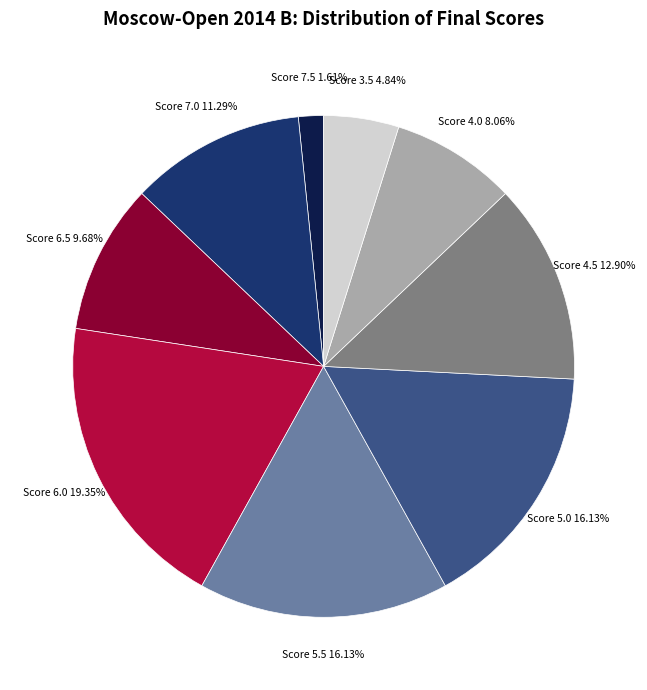

Does any single category account for the majority?

No